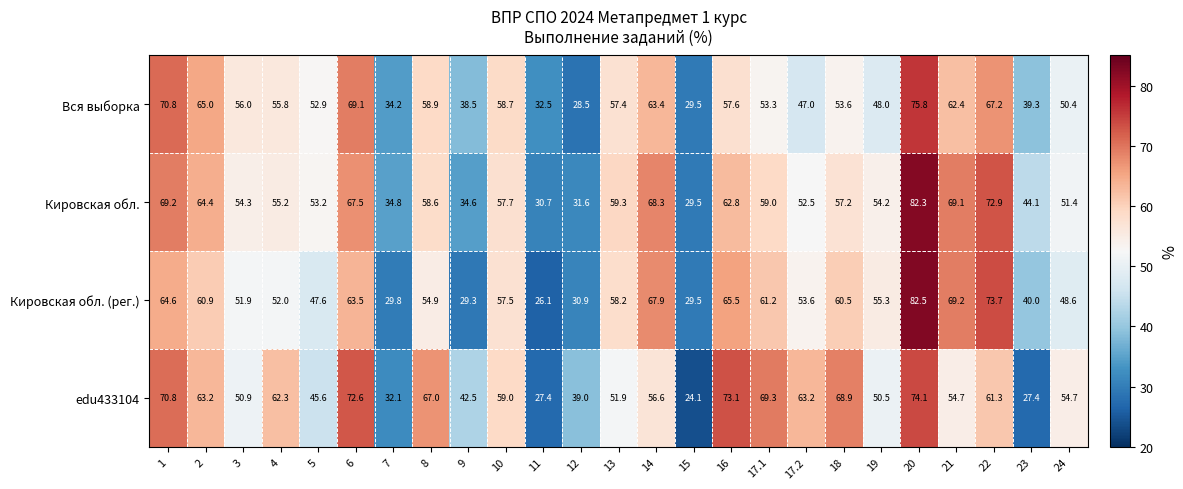

Which series has the widest spread of values?

Кировская обл. (рег.)